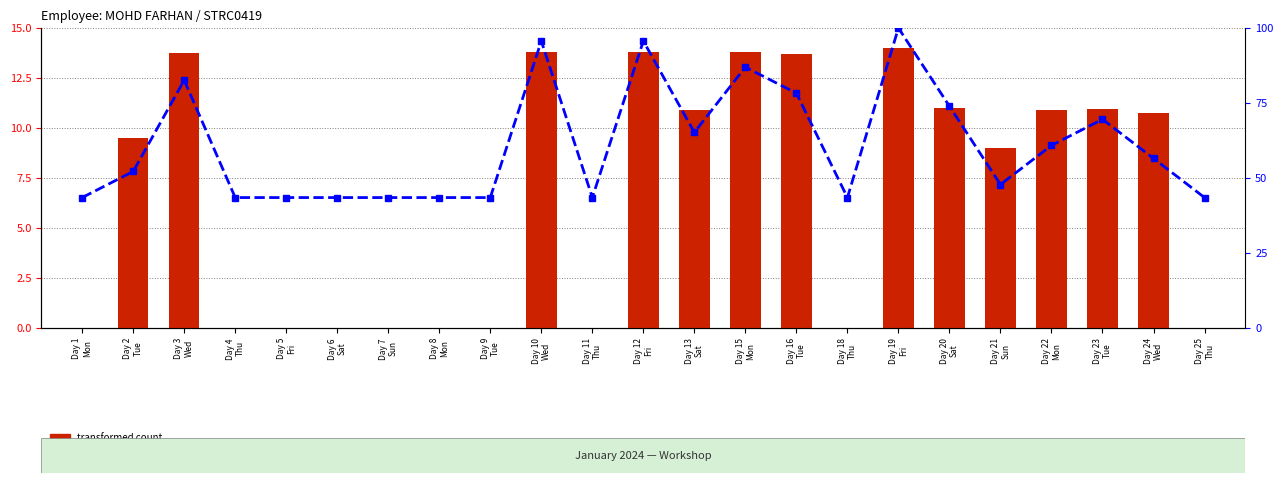

Reading left to right, extract all data points from this chart.

transformed count: 0.0	9.5	13.8	0.0	0.0	0.0	0.0	0.0	0.0	13.8	0.0	13.8	10.9	13.8	13.7	0.0	14.0	11.0	9.0	10.9	11.0	10.8	0.0
percentile rank within the sample: 43.5	52.2	82.6	43.5	43.5	43.5	43.5	43.5	43.5	95.7	43.5	95.7	65.2	87.0	78.3	43.5	100.0	73.9	47.8	60.9	69.6	56.5	43.5